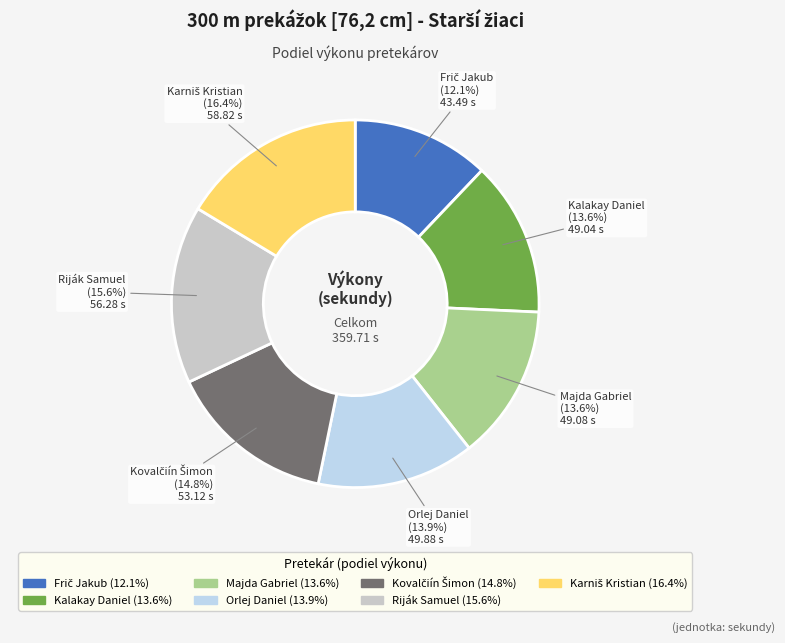

What is the ratio of the value at Majda Gabriel to the value at Riják Samuel?

0.9